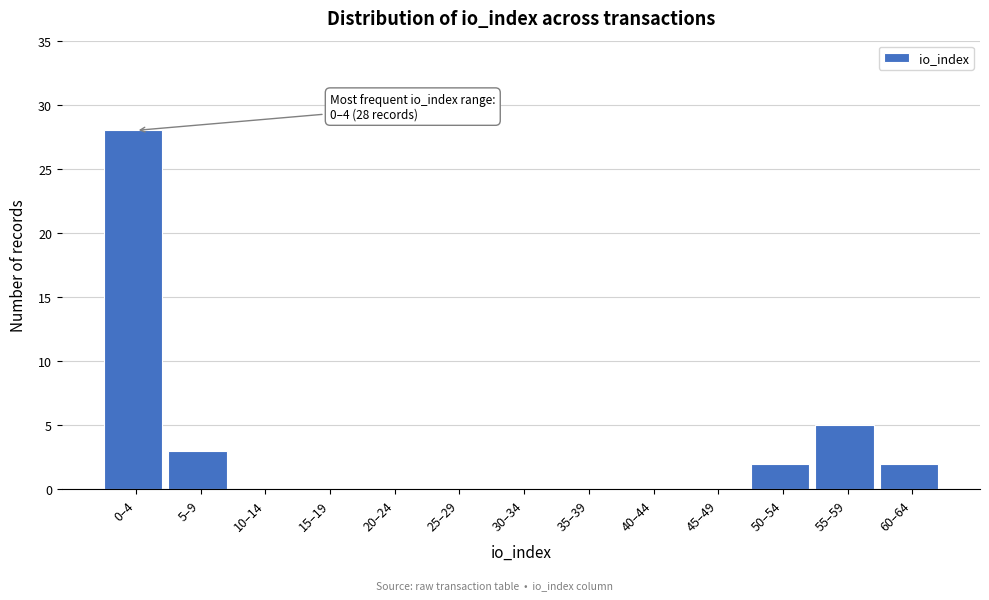

Reading left to right, what are all the values shown in this chart?

0–4=28	5–9=3	10–14=0	15–19=0	20–24=0	25–29=0	30–34=0	35–39=0	40–44=0	45–49=0	50–54=2	55–59=5	60–64=2